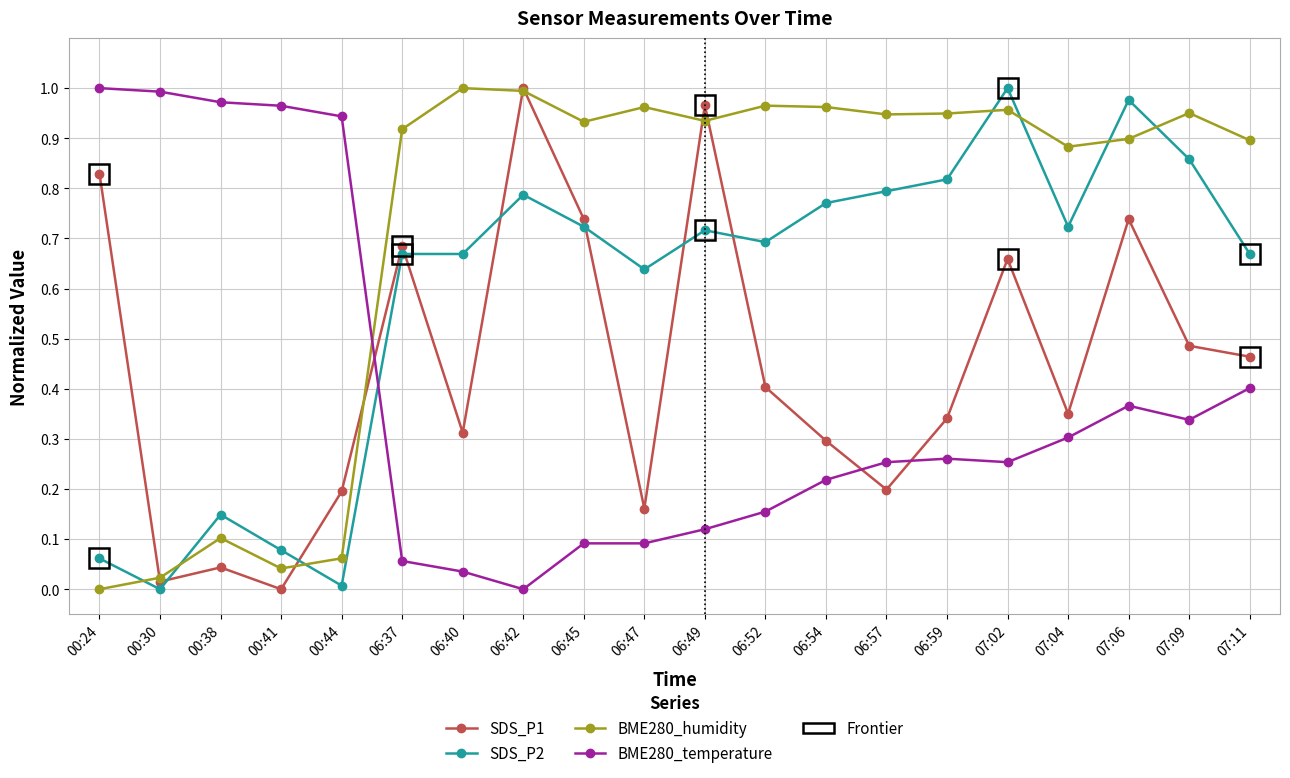

What is the total value across all series at 00:41?

1.1